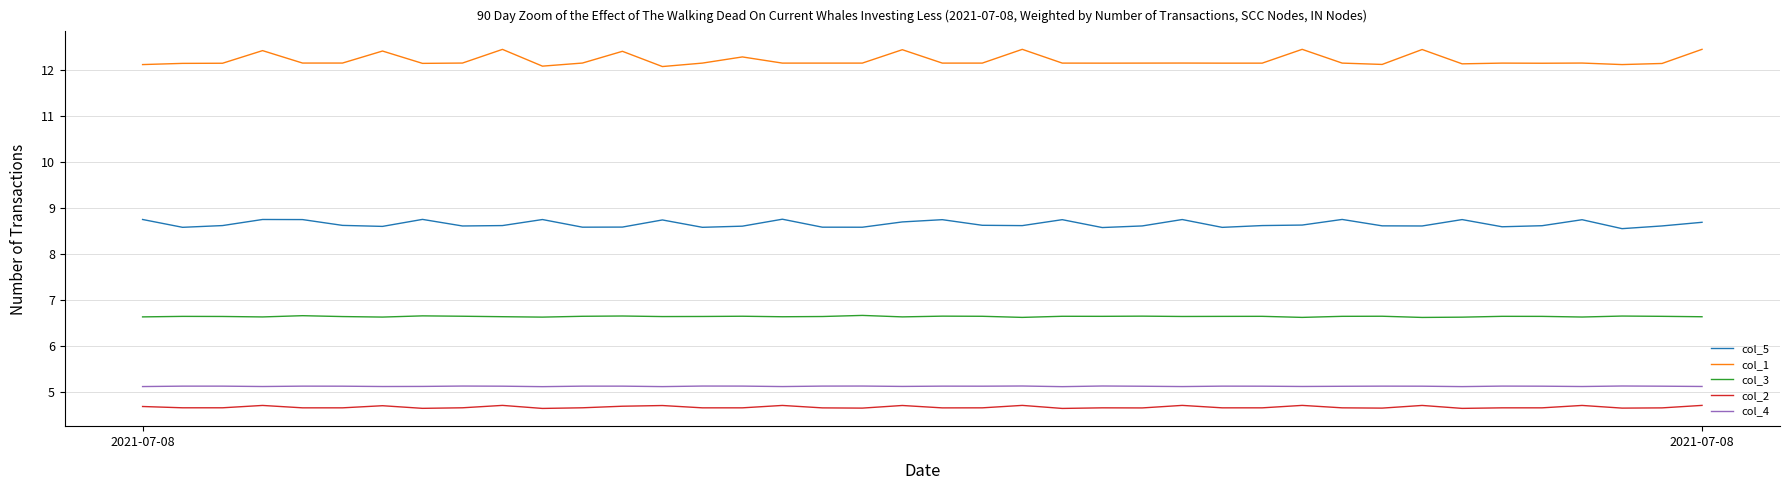

What is the greatest value displayed?

12.4